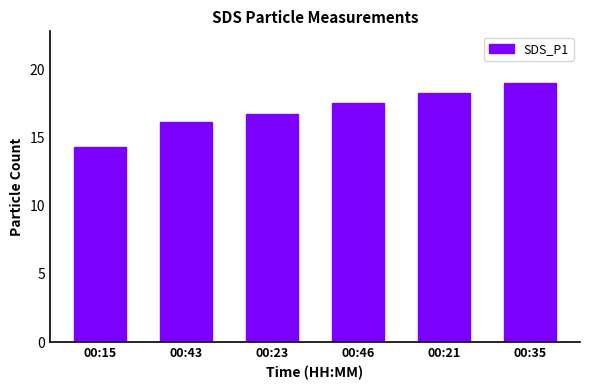

Where does the data first go above 17?

00:46